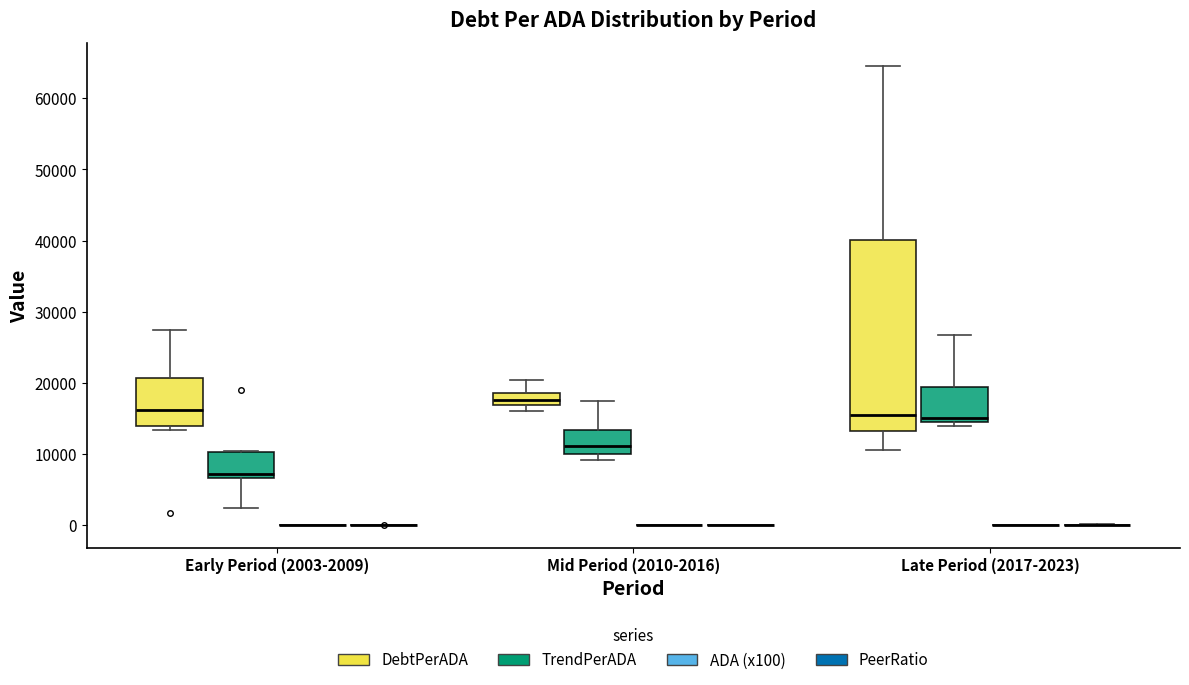

Comparing the boxes themselves (not the whiskers), which one is the tallest?

Late Period (2017-2023) (DebtPerADA)